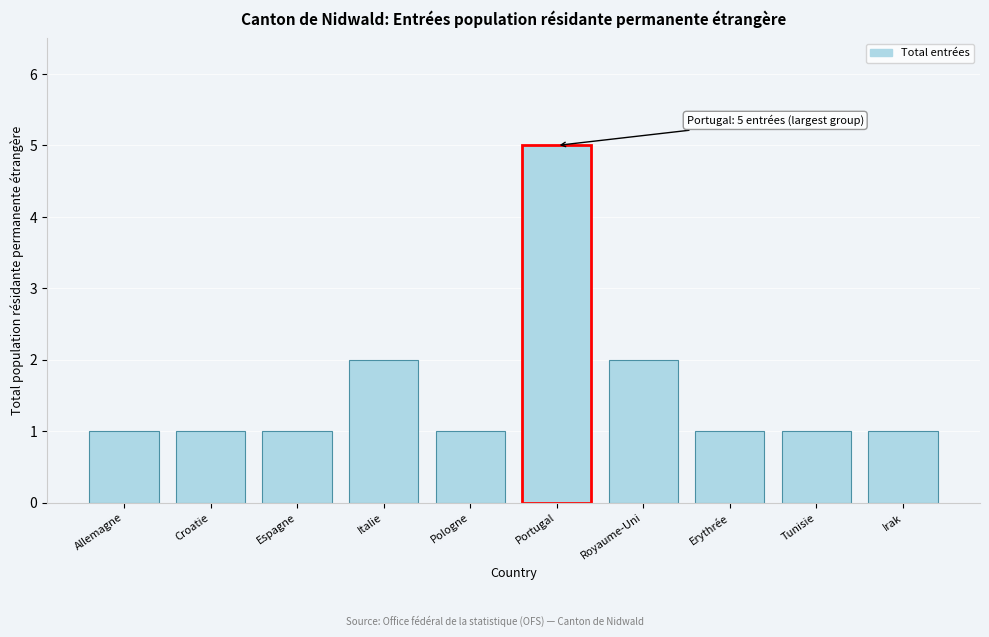

Reading right to left, what are all the values shown in this chart?

1	1	1	2	5	1	2	1	1	1